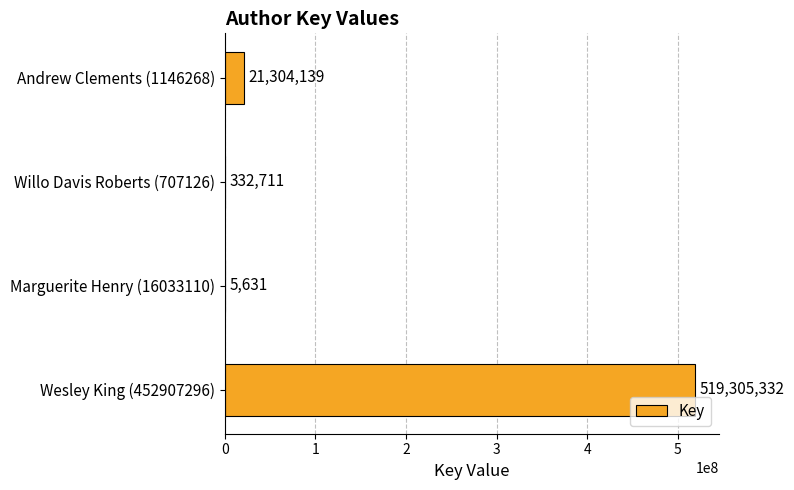

Which label corresponds to the largest value in the chart?

Wesley King (452907296)